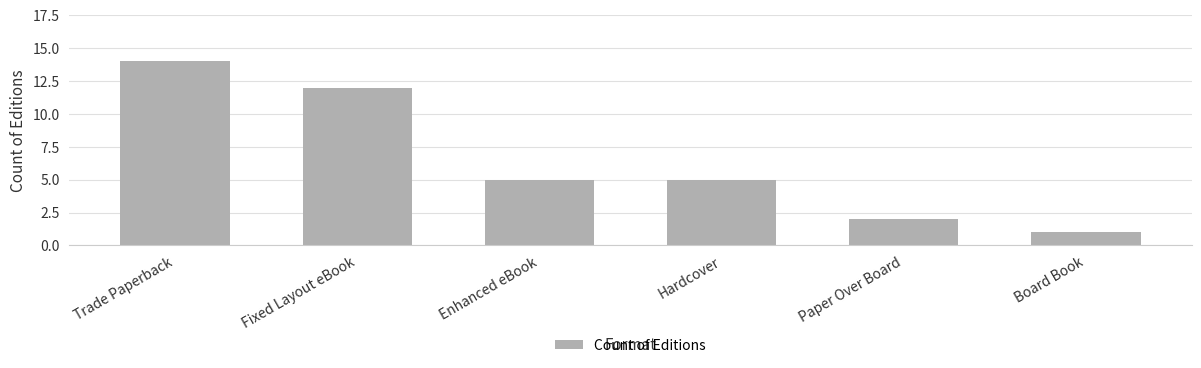

What is the ratio of the value at Enhanced eBook to the value at Fixed Layout eBook?

0.4